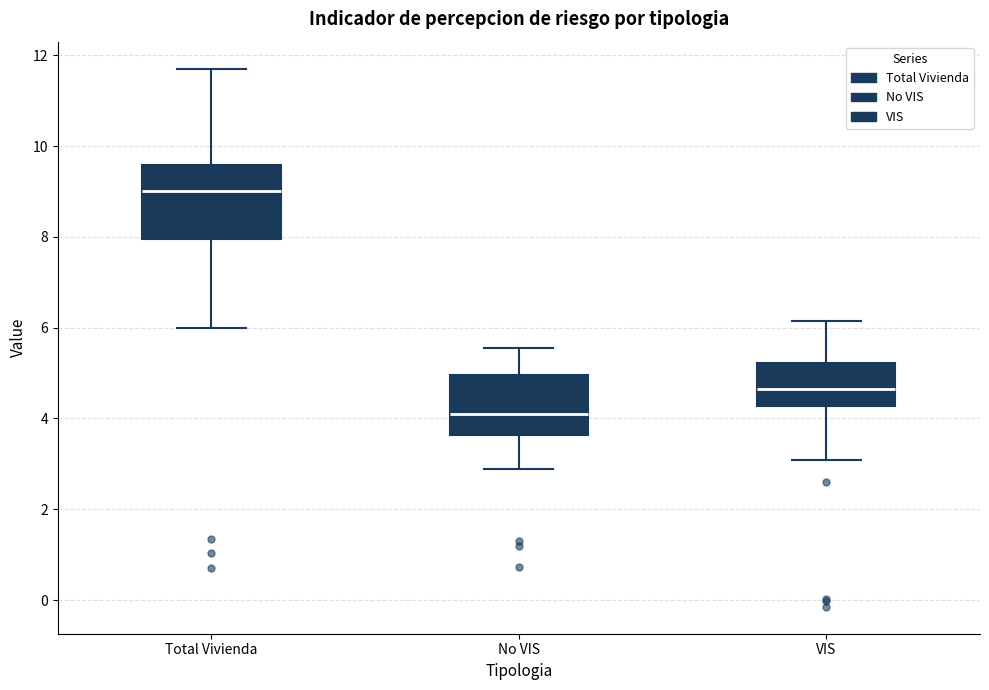

Where is the upper edge of the box for Total Vivienda on the y-axis? The values are not printed on the chart, so give them approximately, as read against the axis.

9.6